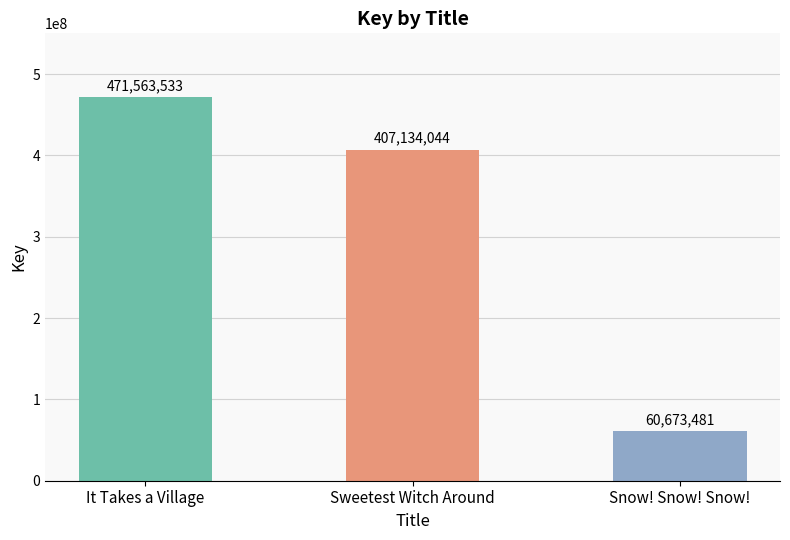

What is the minimum value shown in the chart?

60673481